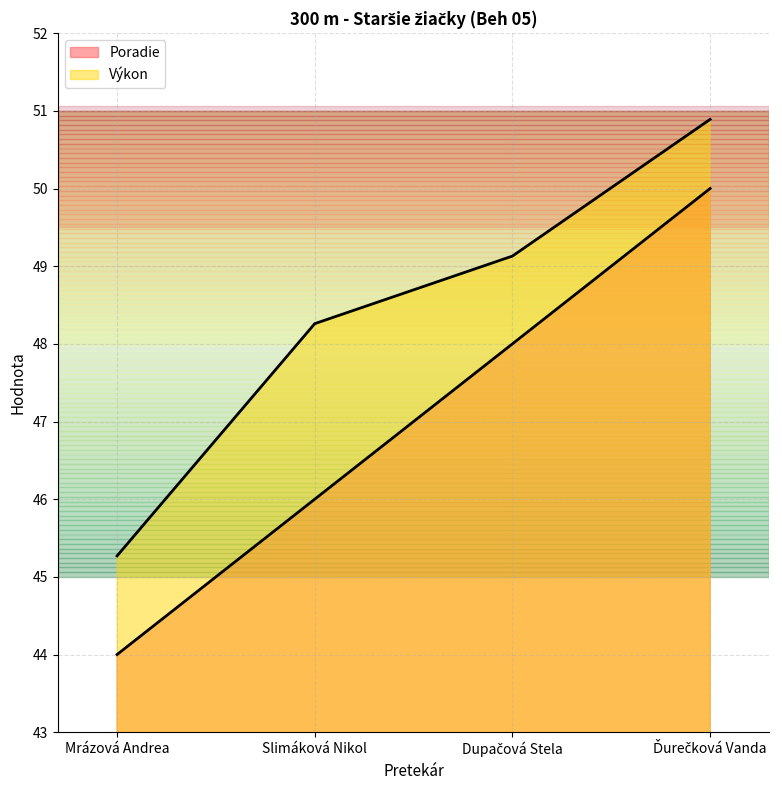

Which category has the lowest value in the Poradie series?

Mrázová Andrea